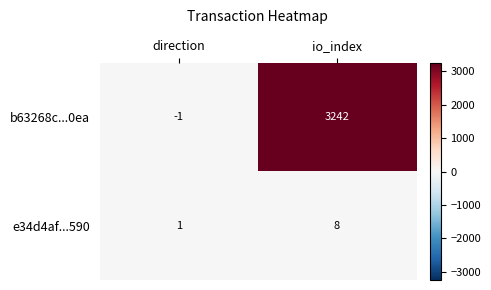

The e34d4af...590 series shows 8 at io_index. True or false?

True